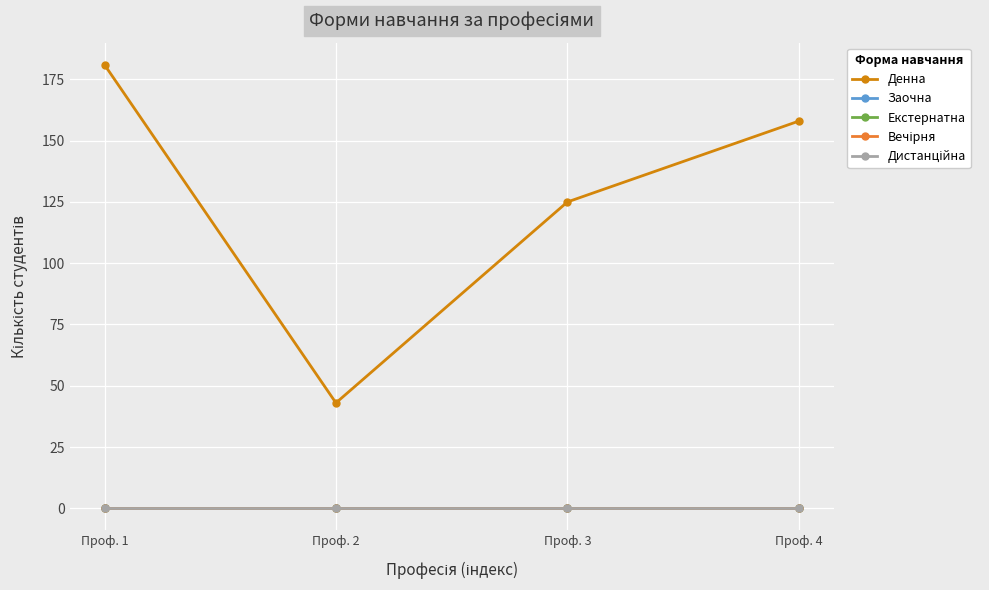

What is the maximum value shown in the chart?

181